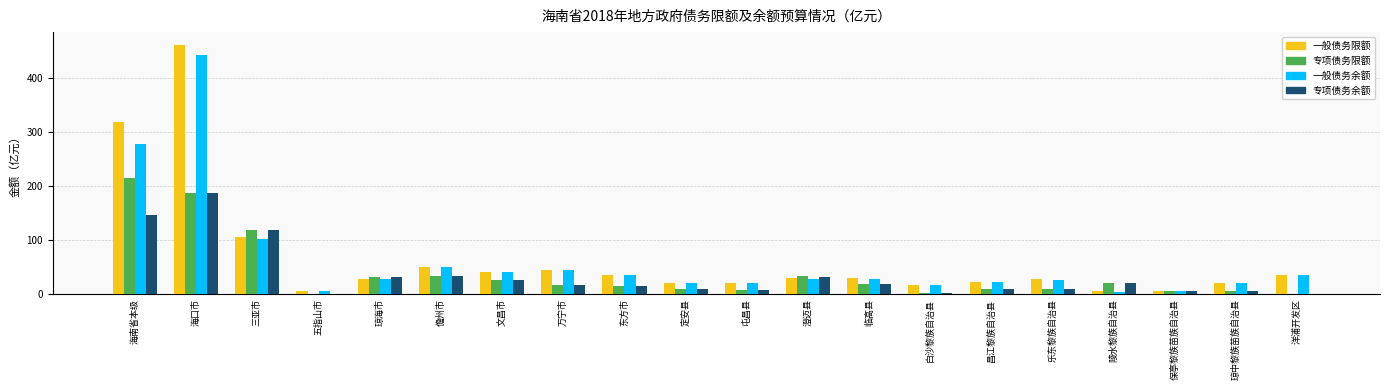

Is the value of 专项债务余额 at 儋州市 greater than the value of 专项债务限额 at 万宁市?

Yes